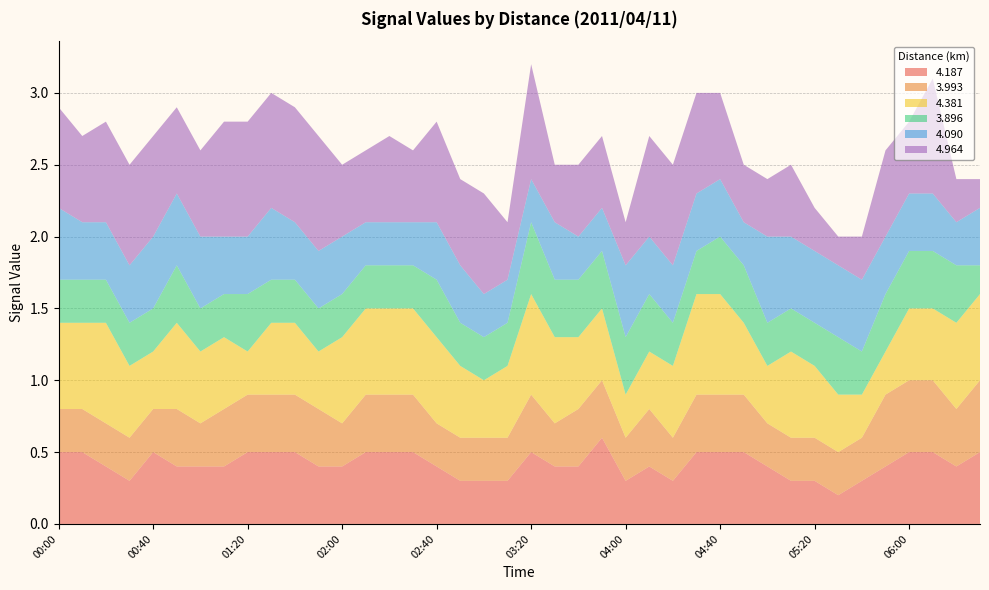

Reading right to left, extract all data points from this chart.

4.187: 0.5	0.4	0.5	0.5	0.4	0.3	0.2	0.3	0.3	0.4	0.5	0.5	0.5	0.3	0.4	0.3	0.6	0.4	0.4	0.5	0.3	0.3	0.3	0.4	0.5	0.5	0.5	0.4	0.4	0.5	0.5	0.5	0.4	0.4	0.4	0.5	0.3	0.4	0.5	0.5
3.993: 0.5	0.4	0.5	0.5	0.5	0.3	0.3	0.3	0.3	0.3	0.4	0.4	0.4	0.3	0.4	0.3	0.4	0.4	0.3	0.4	0.3	0.3	0.3	0.3	0.4	0.4	0.4	0.3	0.4	0.4	0.4	0.4	0.4	0.3	0.4	0.3	0.3	0.3	0.3	0.3
4.381: 0.6	0.6	0.5	0.5	0.3	0.3	0.4	0.5	0.6	0.4	0.5	0.7	0.7	0.5	0.4	0.3	0.5	0.5	0.6	0.7	0.5	0.4	0.5	0.6	0.6	0.6	0.6	0.6	0.4	0.5	0.5	0.3	0.5	0.5	0.6	0.4	0.5	0.7	0.6	0.6
3.896: 0.2	0.4	0.4	0.4	0.4	0.3	0.4	0.3	0.3	0.3	0.4	0.4	0.3	0.3	0.4	0.4	0.4	0.4	0.4	0.5	0.3	0.3	0.3	0.4	0.3	0.3	0.3	0.3	0.3	0.3	0.3	0.4	0.3	0.3	0.4	0.3	0.3	0.3	0.3	0.3
4.090: 0.4	0.3	0.4	0.4	0.4	0.5	0.5	0.5	0.5	0.6	0.3	0.4	0.4	0.4	0.4	0.5	0.3	0.3	0.4	0.3	0.3	0.3	0.4	0.4	0.3	0.3	0.3	0.4	0.4	0.4	0.5	0.4	0.4	0.5	0.5	0.5	0.4	0.4	0.4	0.5
4.964: 0.2	0.3	0.8	0.5	0.6	0.3	0.2	0.3	0.5	0.4	0.4	0.6	0.7	0.7	0.7	0.3	0.5	0.5	0.4	0.8	0.4	0.7	0.6	0.7	0.5	0.6	0.5	0.5	0.8	0.8	0.8	0.8	0.8	0.6	0.6	0.7	0.7	0.7	0.6	0.7